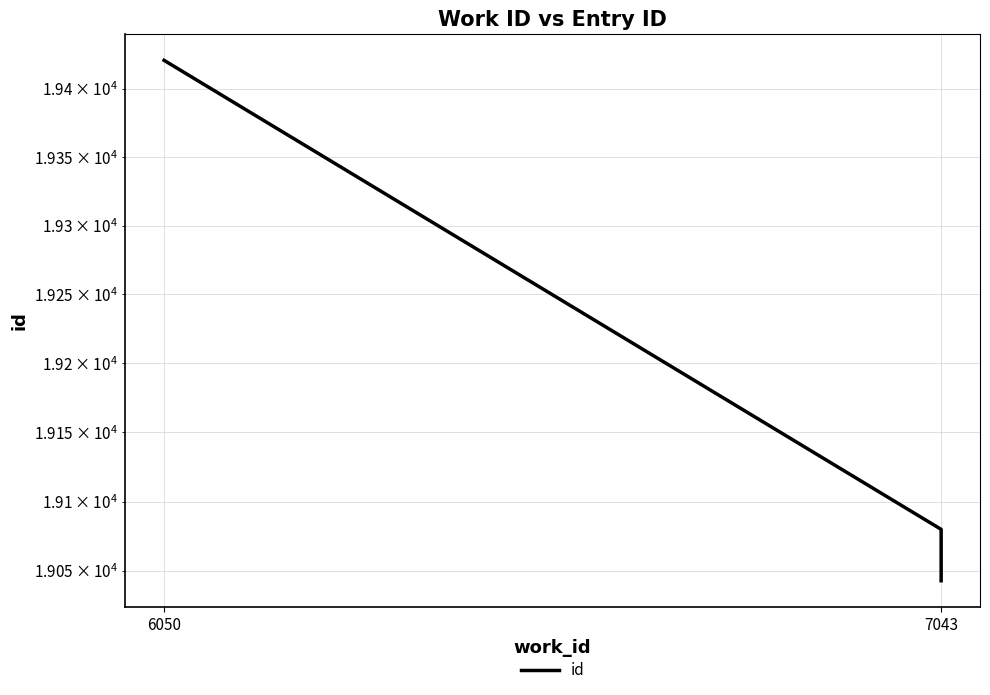

How many values are below 19080?

2